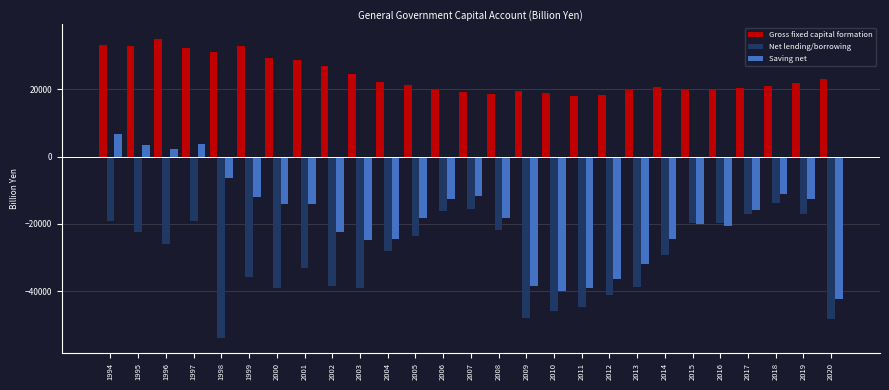

Does the chart contain stacked bars?

No